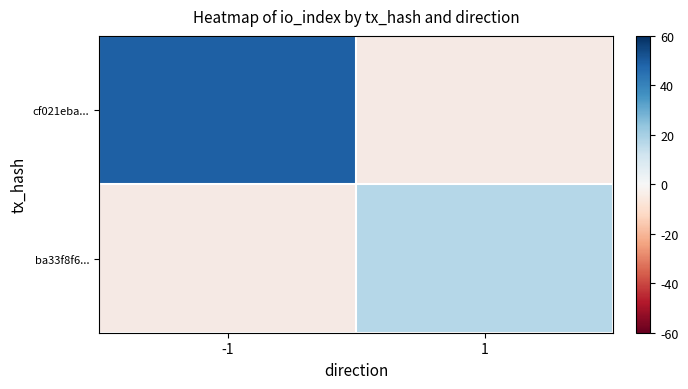

Is it true that cf021eba... equals 20.0 at -1?

False